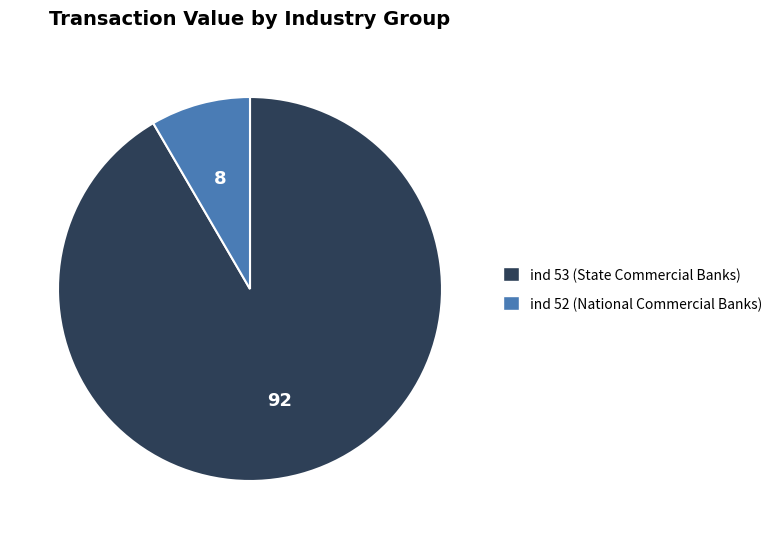

Is there a majority slice in this chart?

Yes